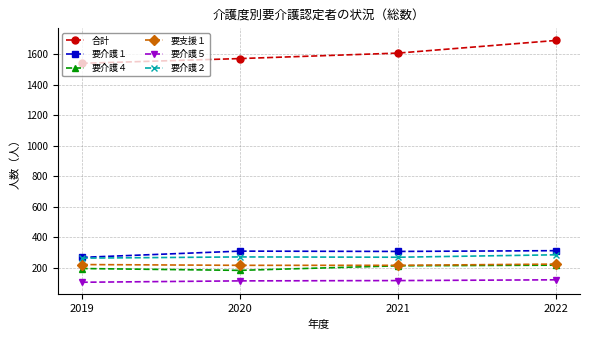

What is the total value across all series at 2020?

2670